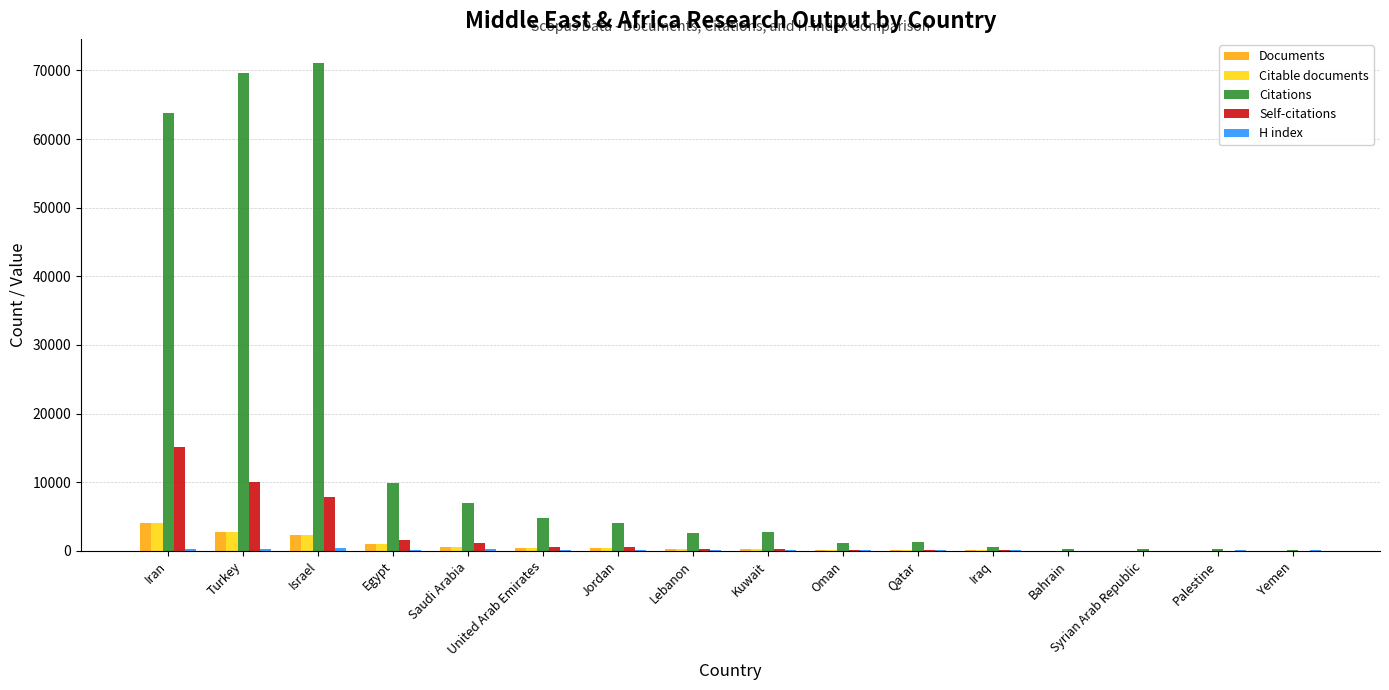

True or false: Self-citations has a value of 1622 at Egypt.

True